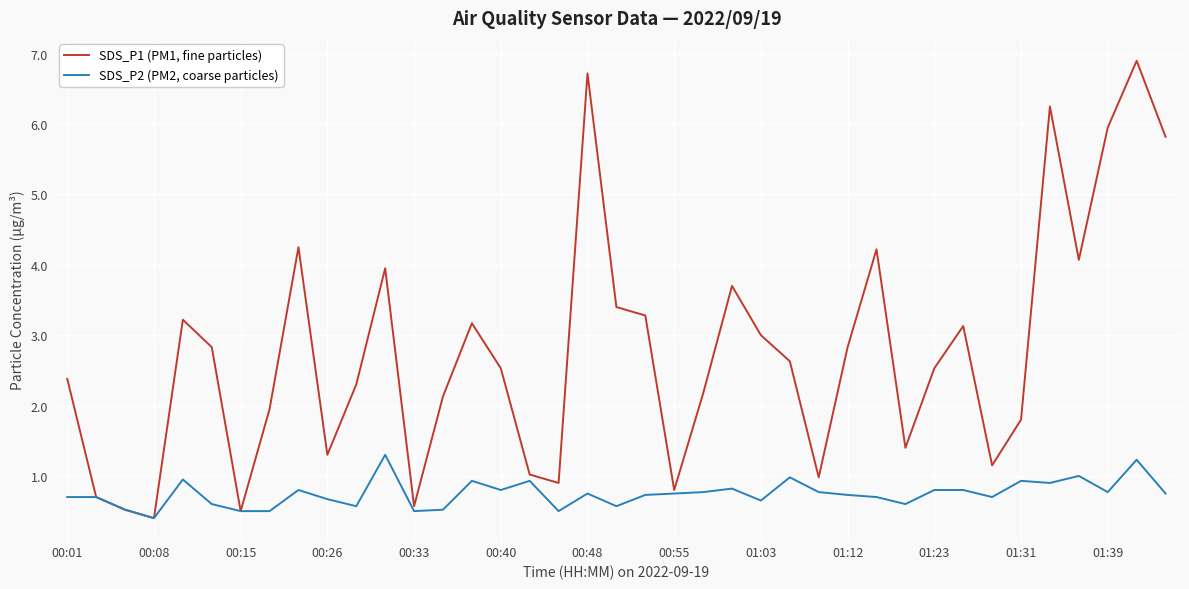

What is the maximum value for SDS_P2 (PM2, coarse particles)?

1.3